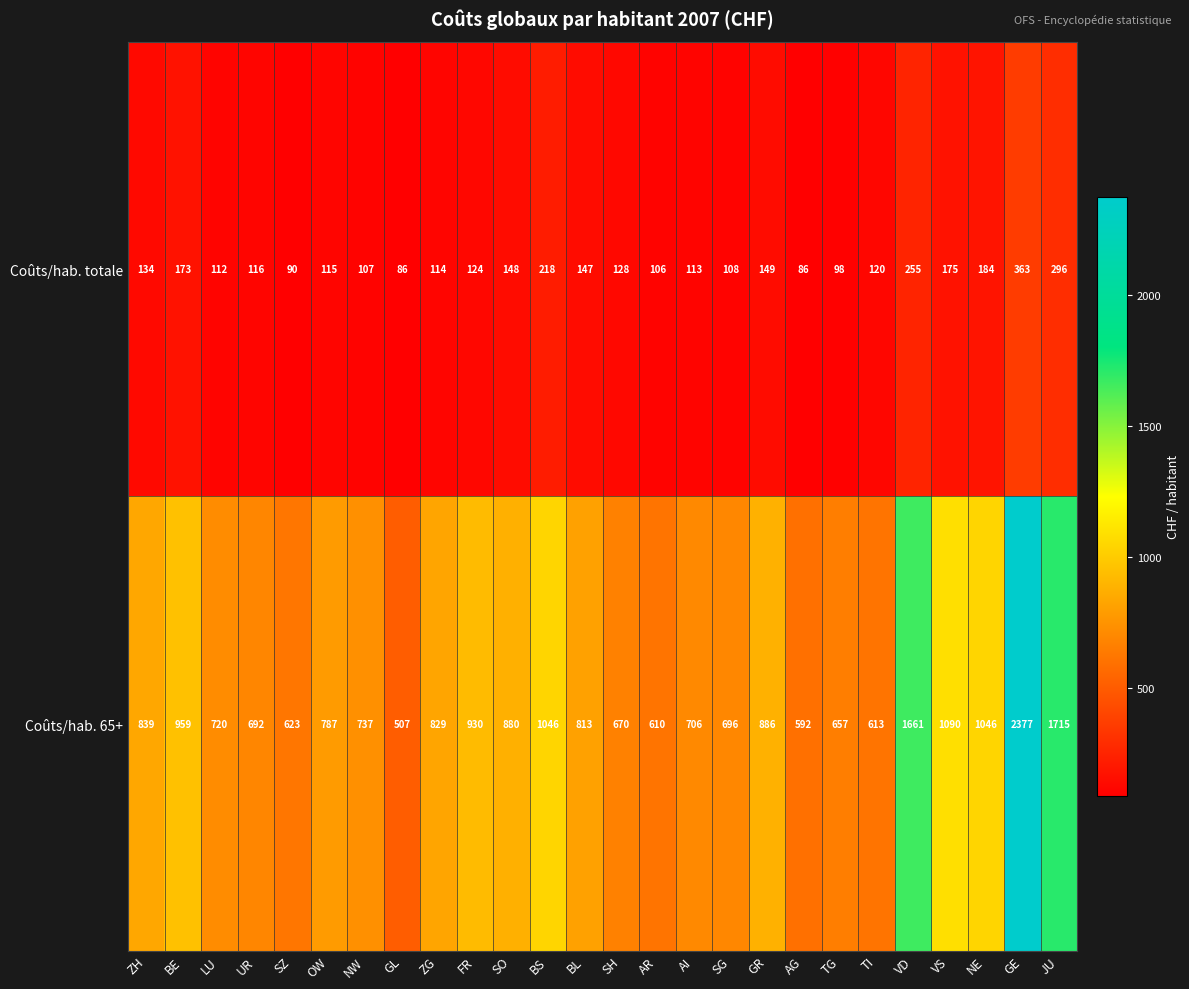

What is the sum of the Coûts/hab. 65+ values at GE and VD?

4038